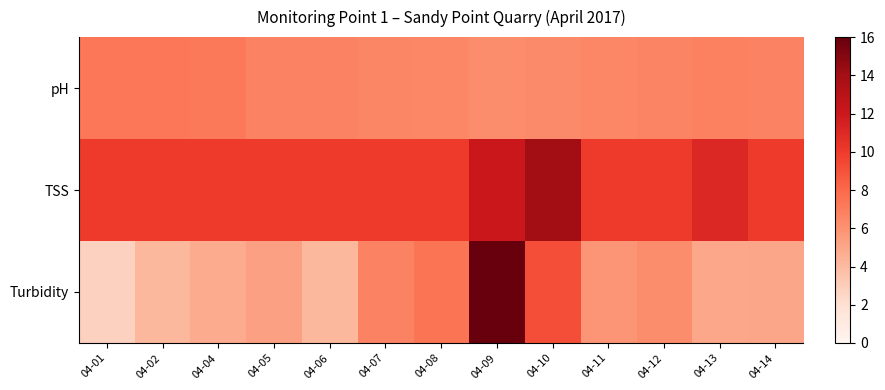

Which series has the largest total across all categories?

TSS